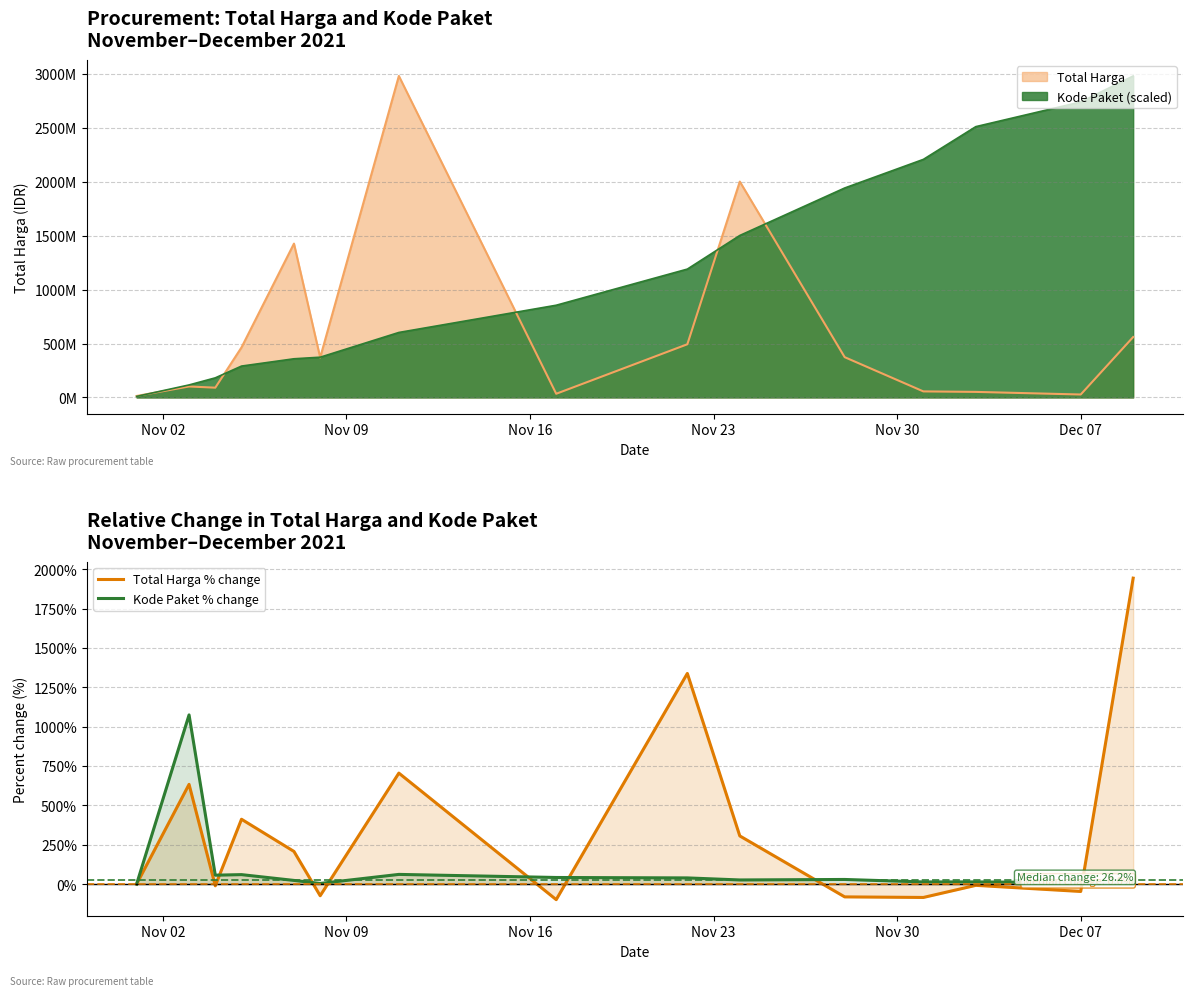

What is the label of the 4th point from the left?

Nov 23